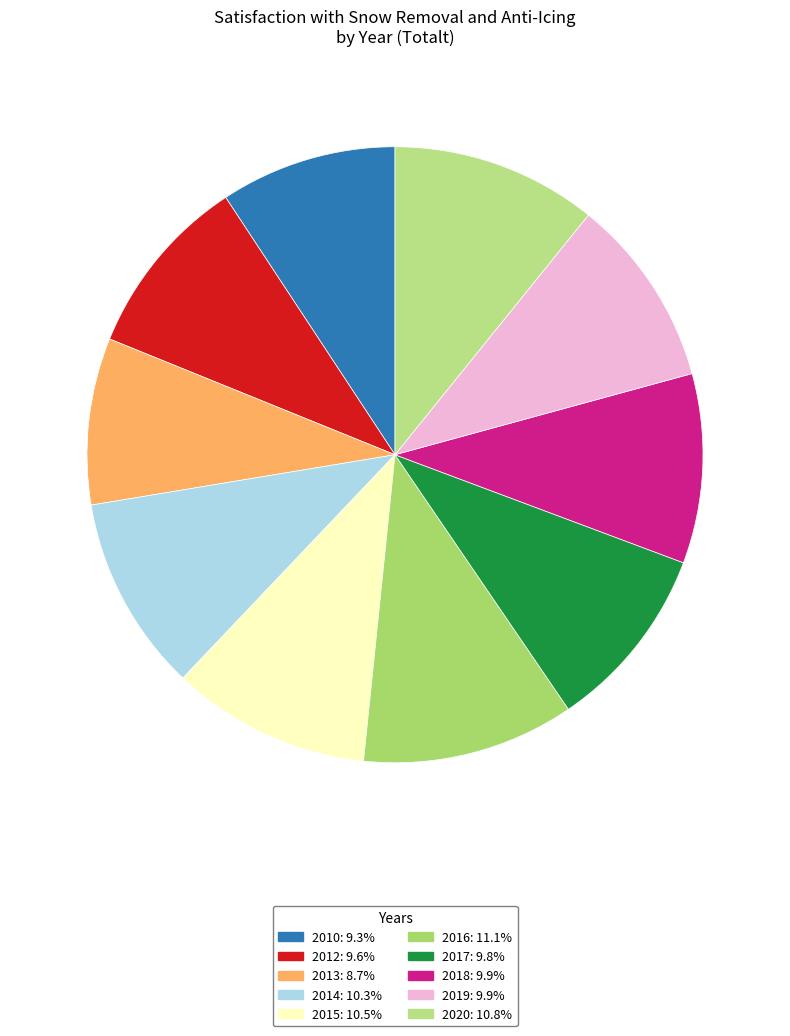

To the nearest percent, what is the difference between the largest and smallest slice percentages?

2%